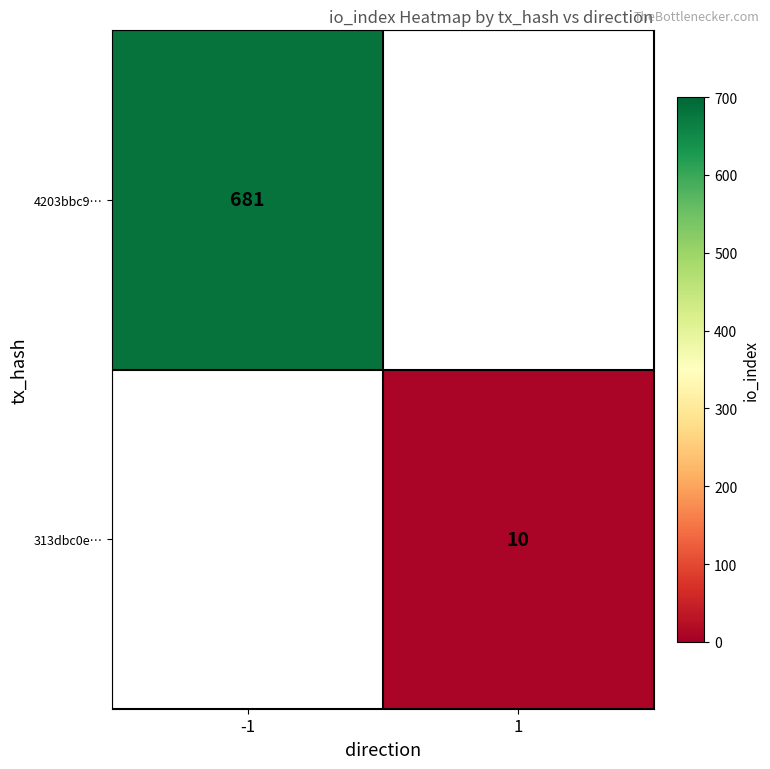

True or false: 313dbc0e… has a value of 3.9 at 1.

False